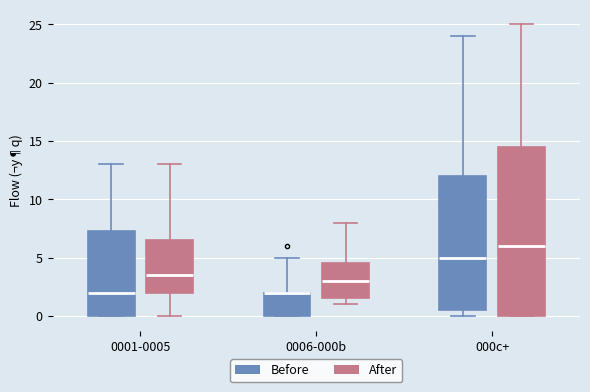

Reading left to right, transcribe this box plot: for each box, give where its median line is, the range the box spans, and where its two whiskers end, as read against the y-axis. The values are not printed on the chart, so give them approximately, as read against the axis.

0001-0005 (Before): median 2.0, box 0.0 to 7.5, whiskers 0.0 to 13.0
0001-0005 (After): median 3.5, box 2.0 to 6.5, whiskers 0.0 to 13.0
0006-000b (Before): median 2.0 (drawn on the box's upper edge), box 0.0 to 2.0, whiskers 0.0 to 5.0
0006-000b (After): median 3.0, box 1.5 to 4.5, whiskers 1.0 to 8.0
000c+ (Before): median 5.0, box 0.5 to 12.0, whiskers 0.0 to 24.0
000c+ (After): median 6.0, box 0.0 to 14.5, whiskers 0.0 to 25.0